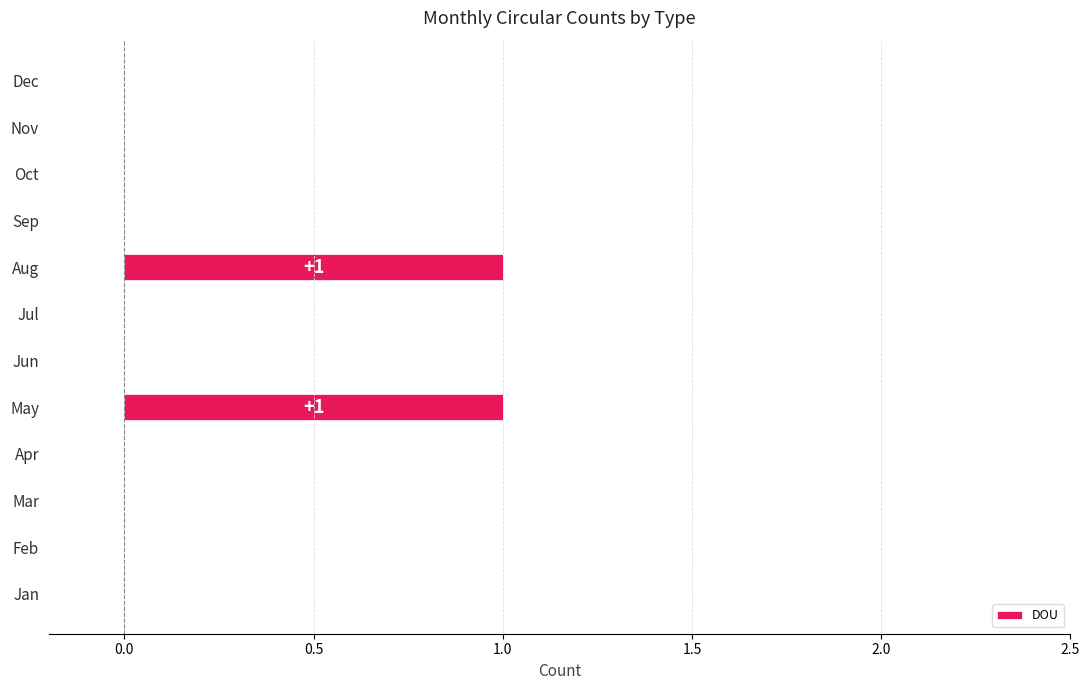

Count the number of categories in the chart.

12